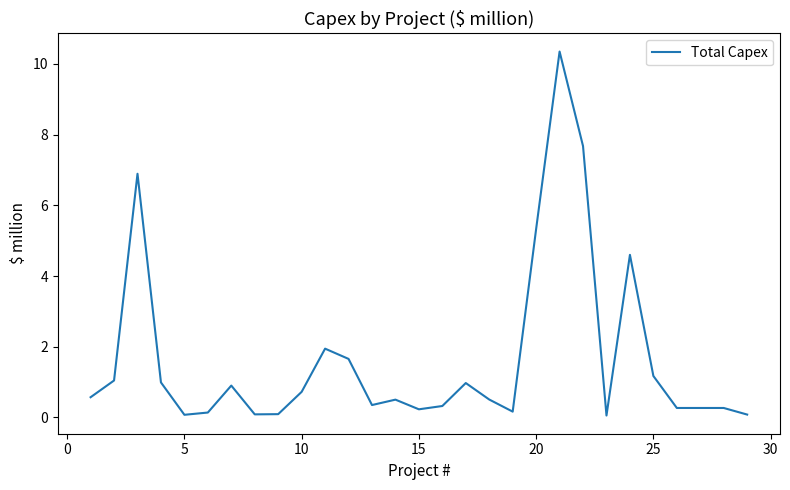

What is the maximum value shown in the chart?

10.3